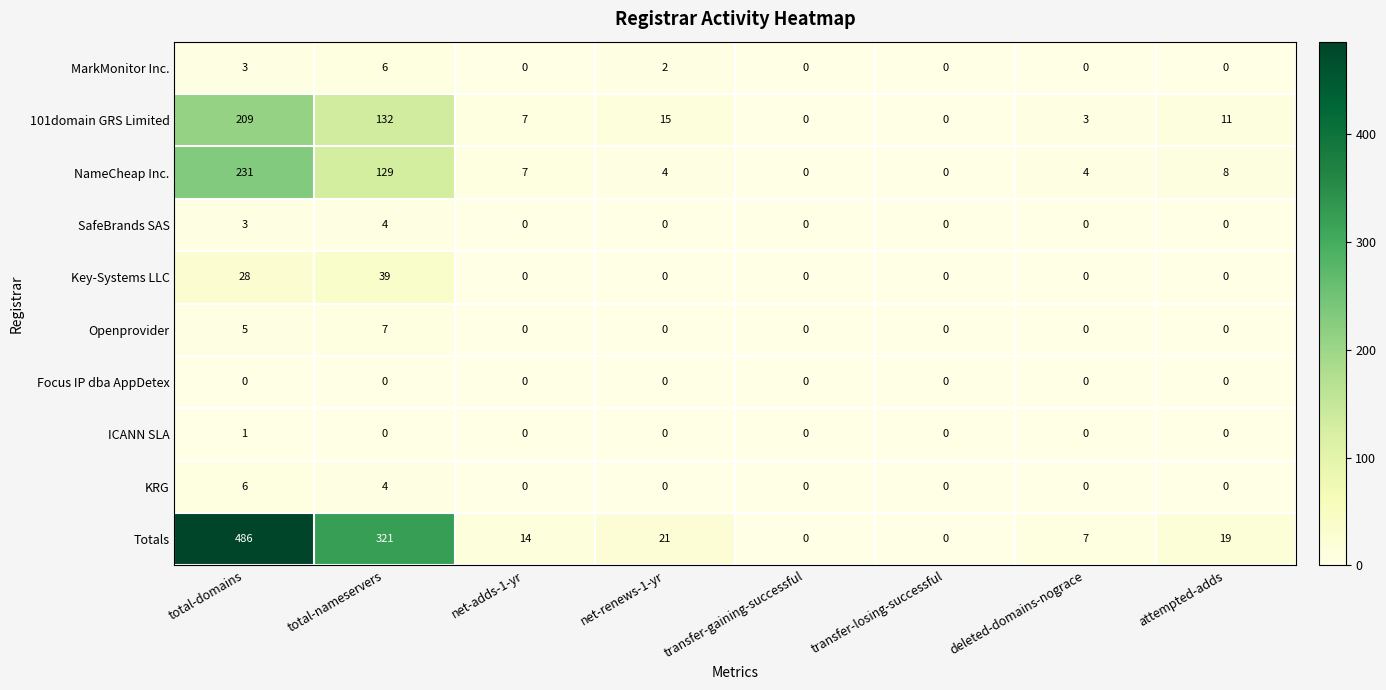

Which series has the largest range (max minus min)?

Totals